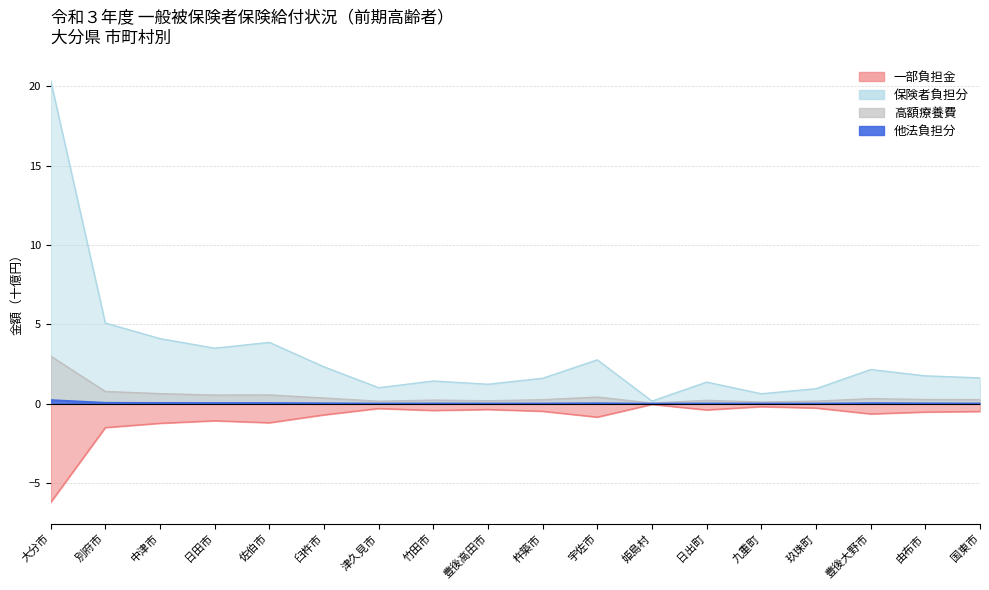

Which category has the lowest value across all series?

大分市